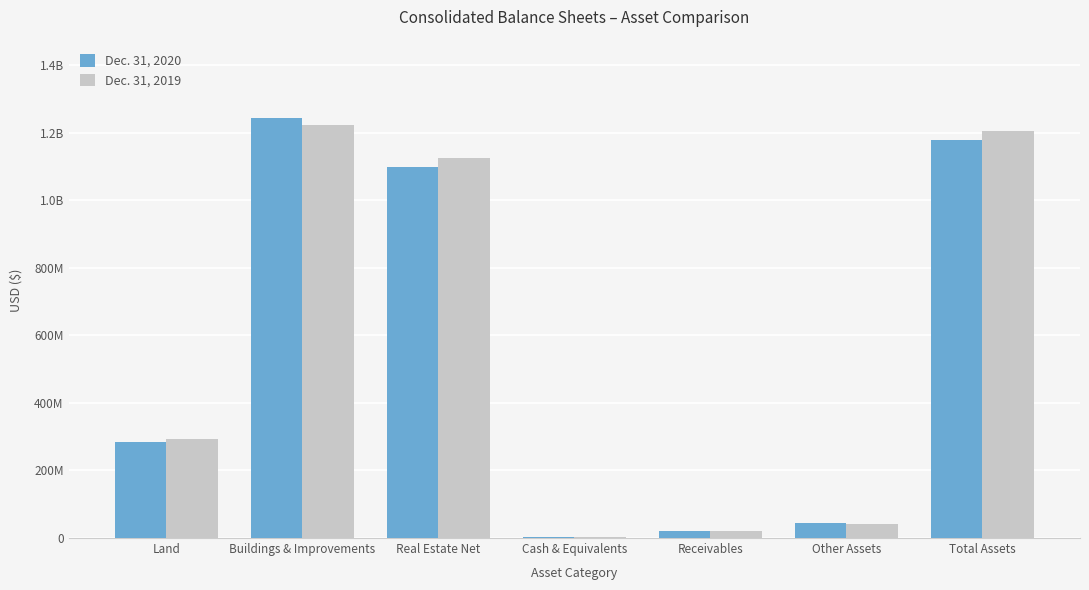

At which label does Dec. 31, 2020 first exceed 284694000?

Buildings & Improvements